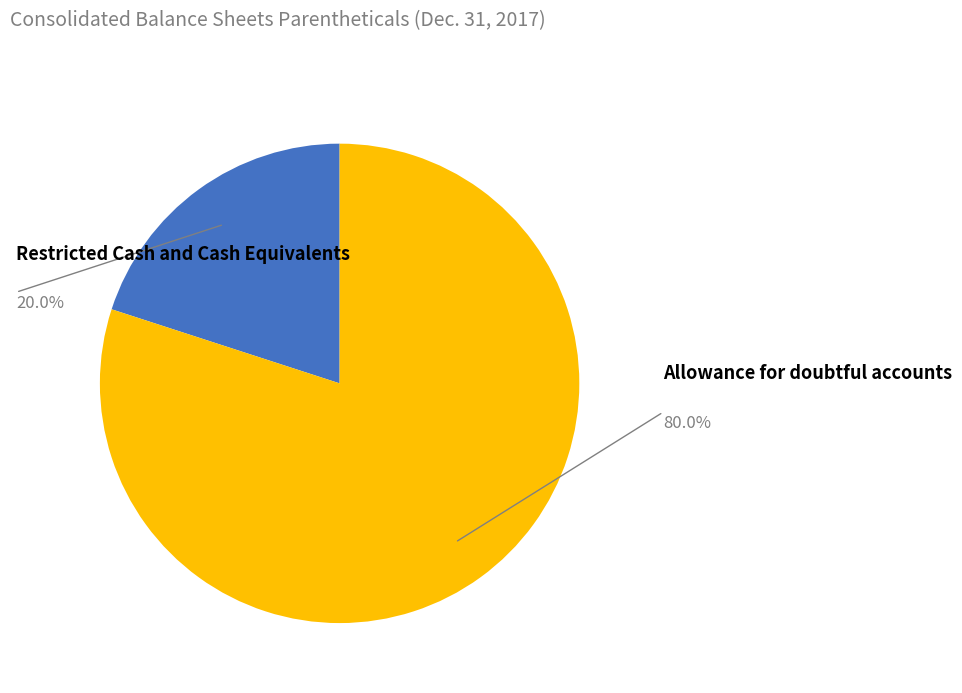

Rank the categories by value from highest to lowest.

Allowance for doubtful accounts, Restricted Cash and Cash Equivalents